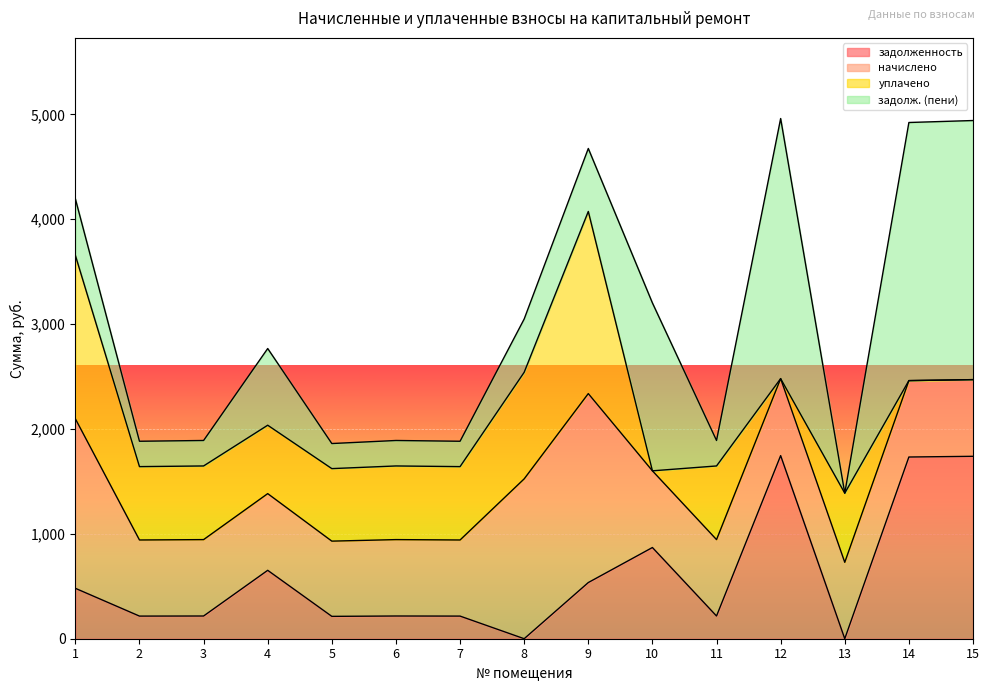

What is the average value of the задолж. (пени) series?

856.2